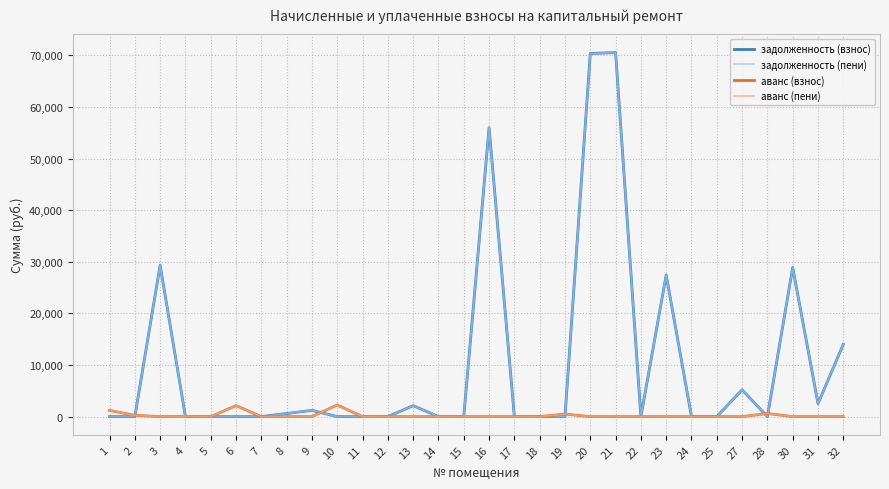

What value does the аванс (пени) series have at 10?

2252.1